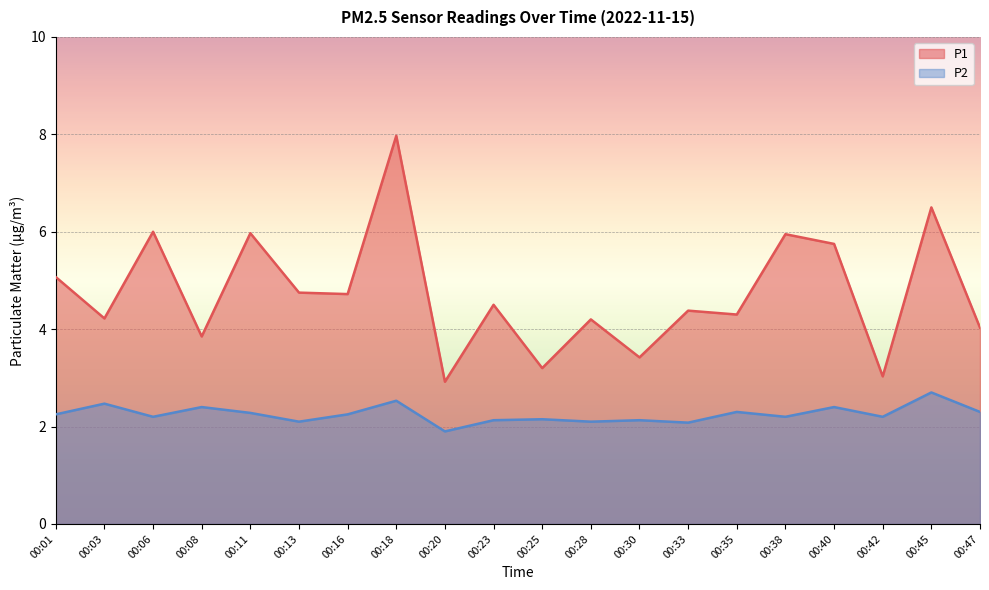

How many lines are shown in the chart?

2